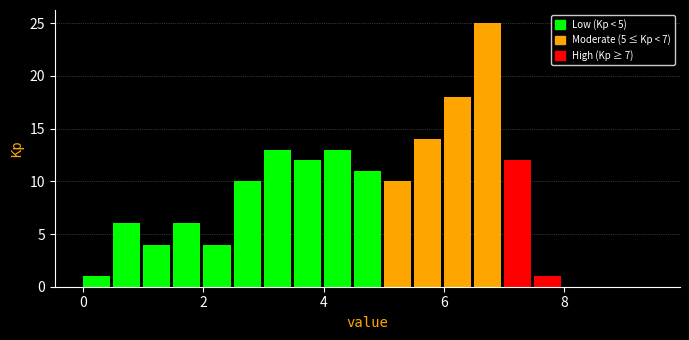

Around what value on the x-axis is the tallest bar? Give the approximate position of its centre, as read against the axis.

6.8